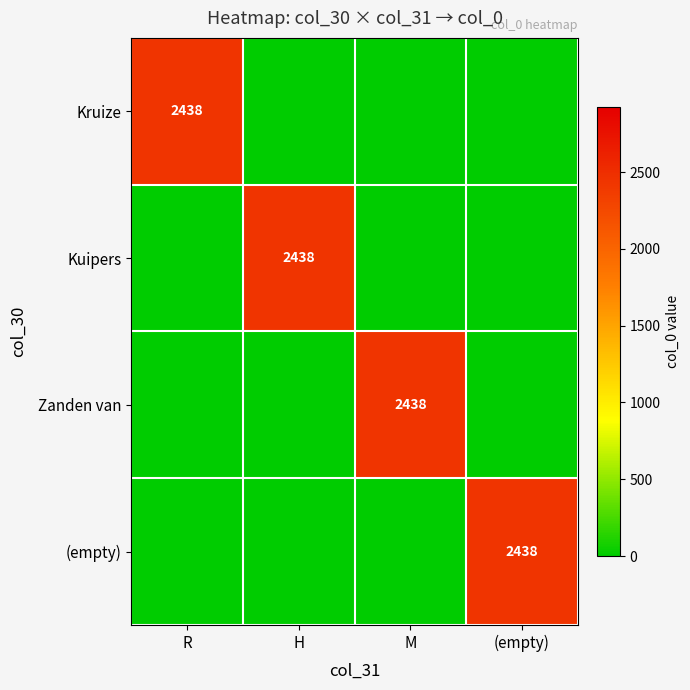

How many data points does each series have?

4